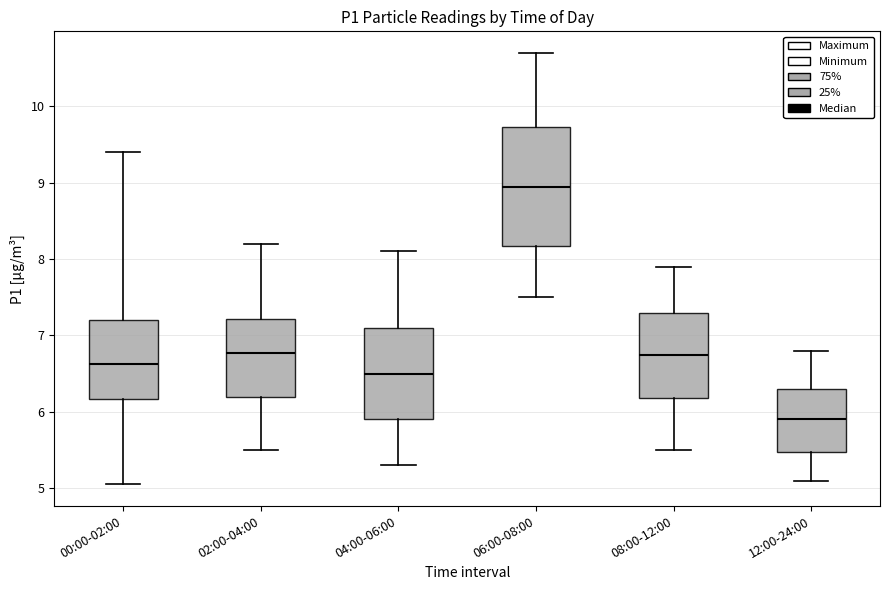

Reading left to right, transcribe this box plot: for each box, give where its median line is, the range the box spans, and where its two whiskers end, as read against the y-axis. The values are not printed on the chart, so give them approximately, as read against the axis.

00:00-02:00: median 6.6, box 6.2 to 7.2, whiskers 5.1 to 9.4
02:00-04:00: median 6.8, box 6.2 to 7.2, whiskers 5.5 to 8.2
04:00-06:00: median 6.5, box 5.9 to 7.1, whiskers 5.3 to 8.1
06:00-08:00: median 9.0, box 8.2 to 9.7, whiskers 7.5 to 10.7
08:00-12:00: median 6.8, box 6.2 to 7.3, whiskers 5.5 to 7.9
12:00-24:00: median 5.9, box 5.5 to 6.3, whiskers 5.1 to 6.8